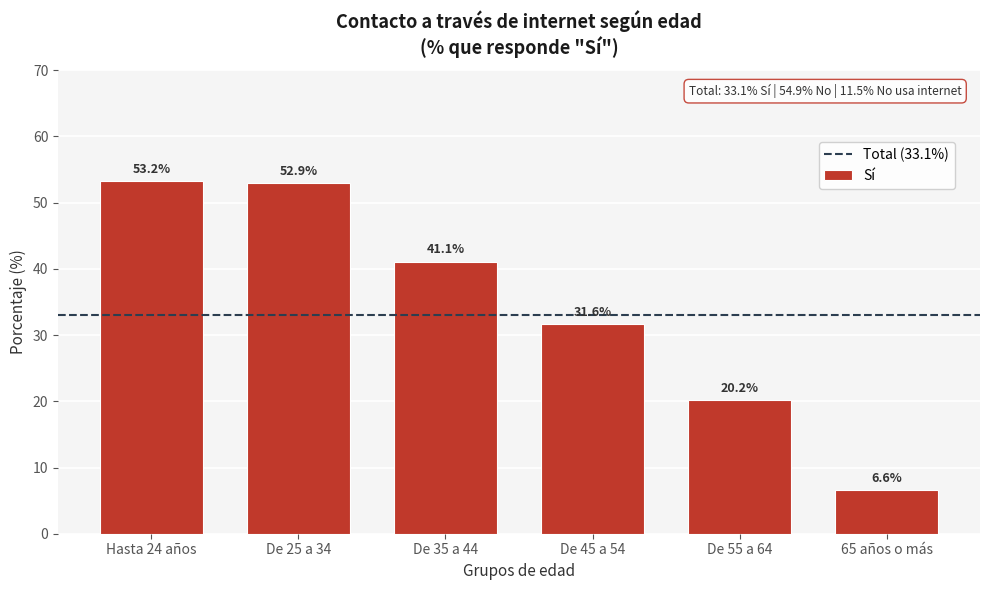

Reading left to right, what are all the values shown in this chart?

53.2	52.9	41.1	31.6	20.2	6.6